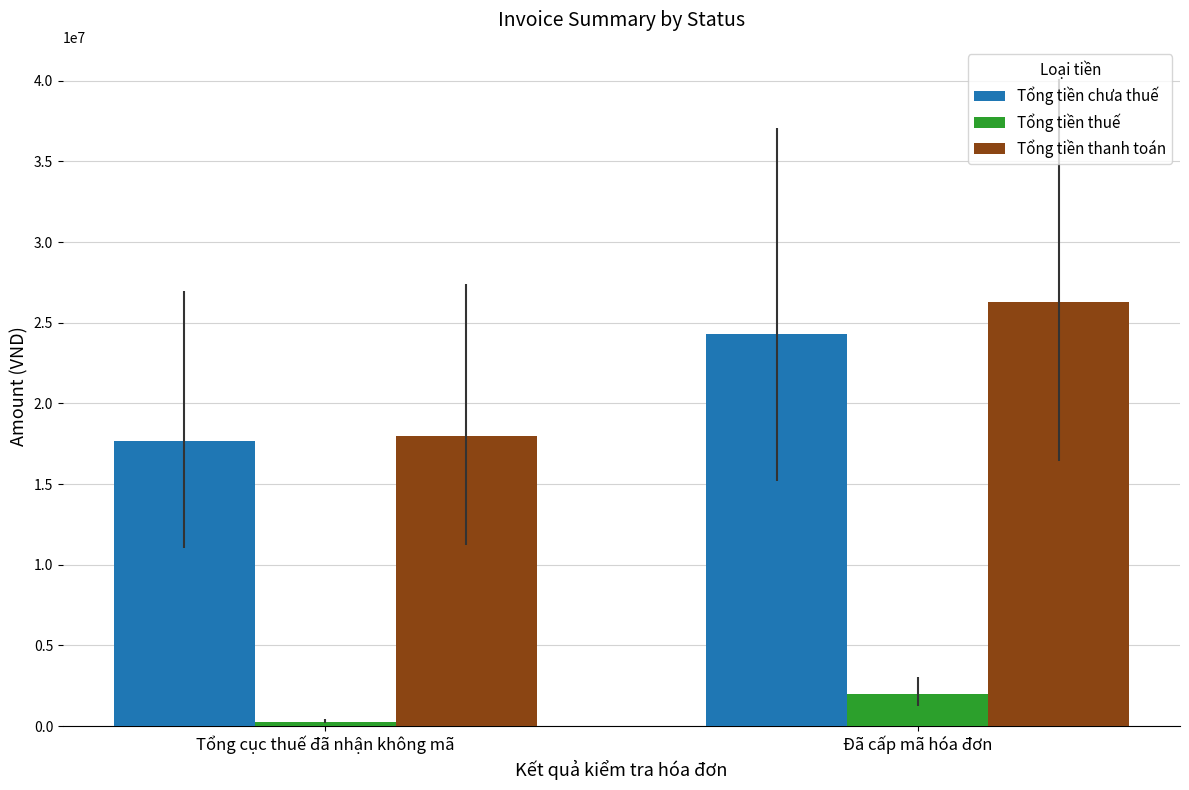

Rank the series at 5 from lowest to highest value.

Tổng tiền thuế, Tổng tiền chưa thuế, Tổng tiền thanh toán